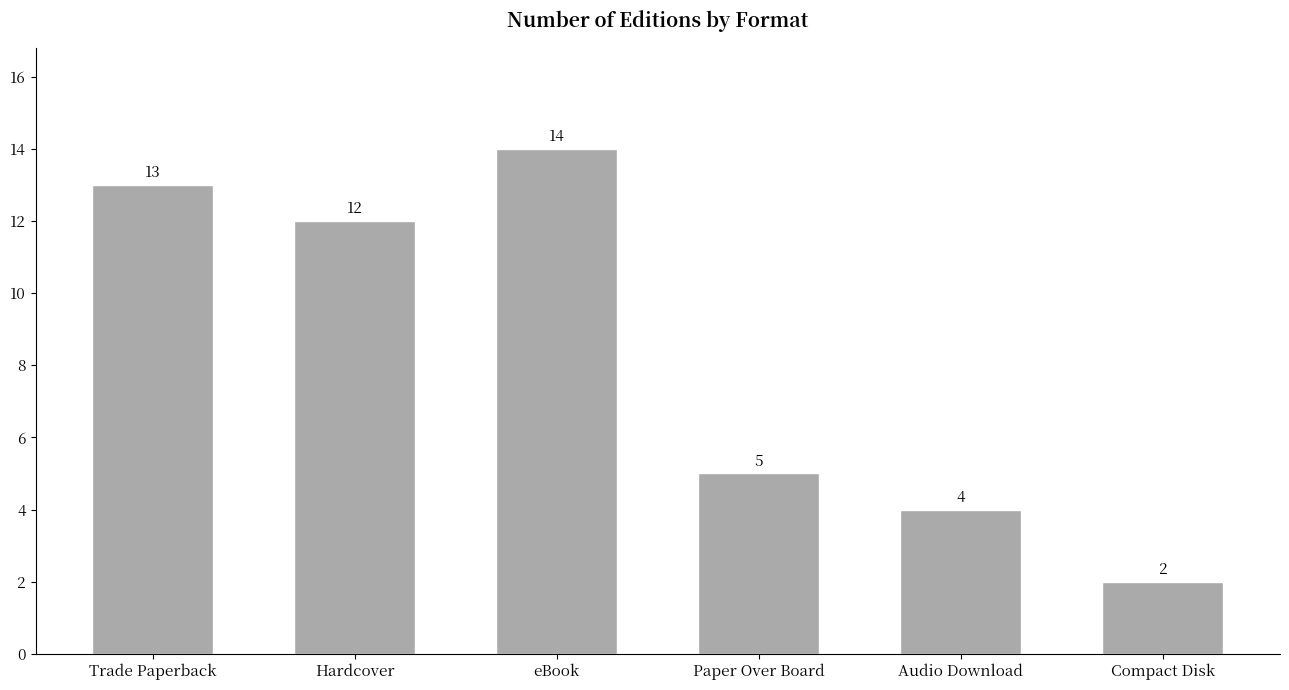

Which label corresponds to the largest value in the chart?

eBook